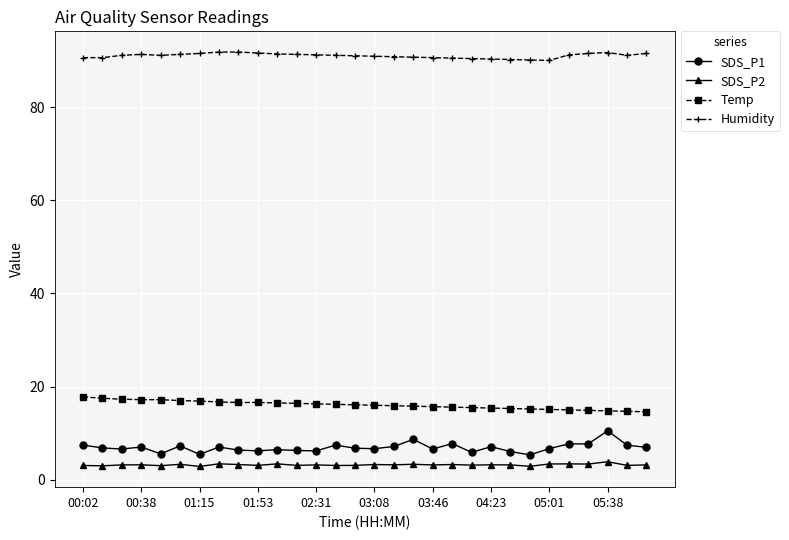

What is the average value of the SDS_P1 series?

6.9